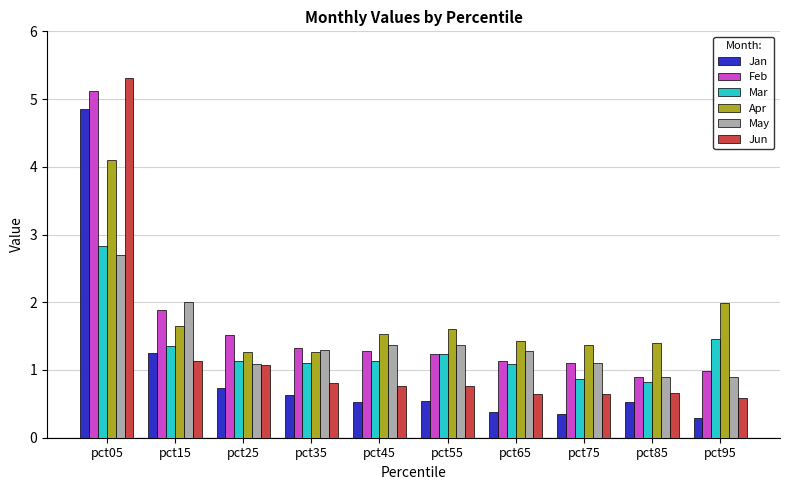

What is the total value across all series at pct65?

6.0